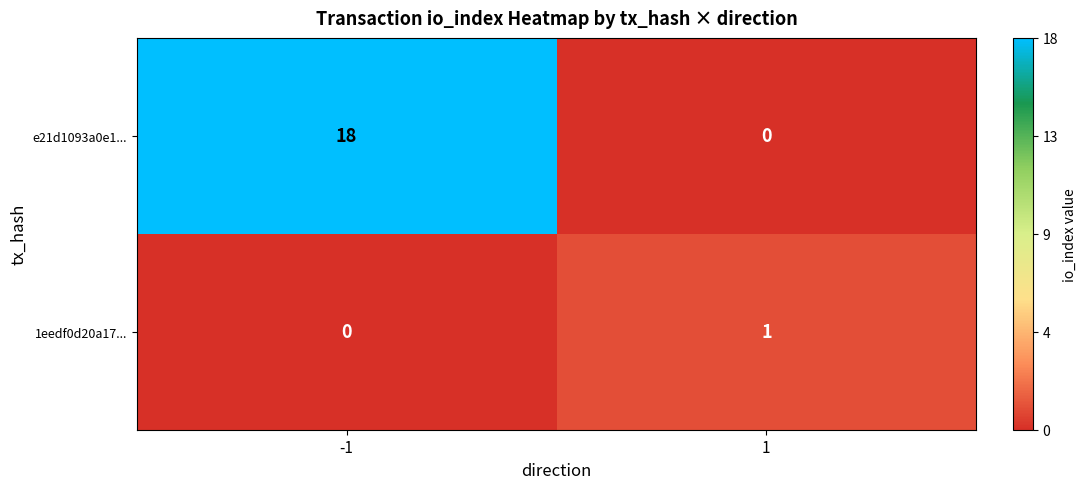

Rank the series at 1 from lowest to highest value.

e21d1093a0e1..., 1eedf0d20a17...